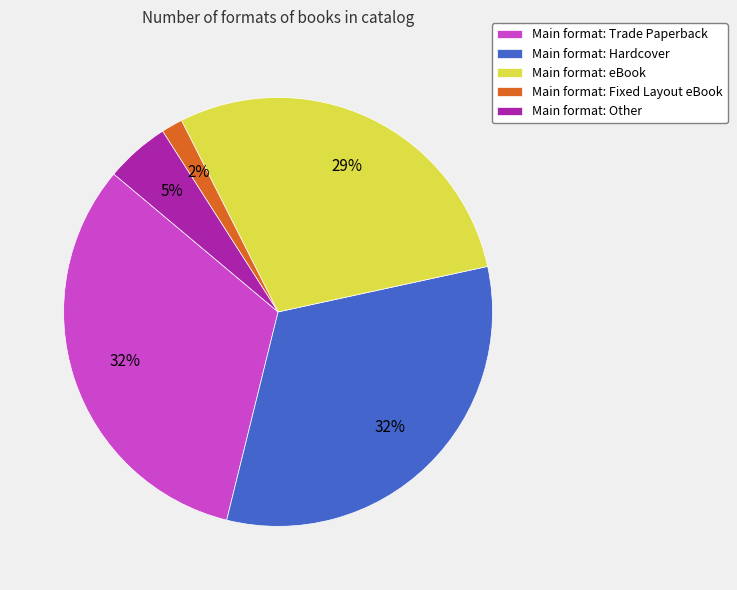

Combined, do Main format: eBook and Main format: Trade Paperback account for over 50%?

Yes